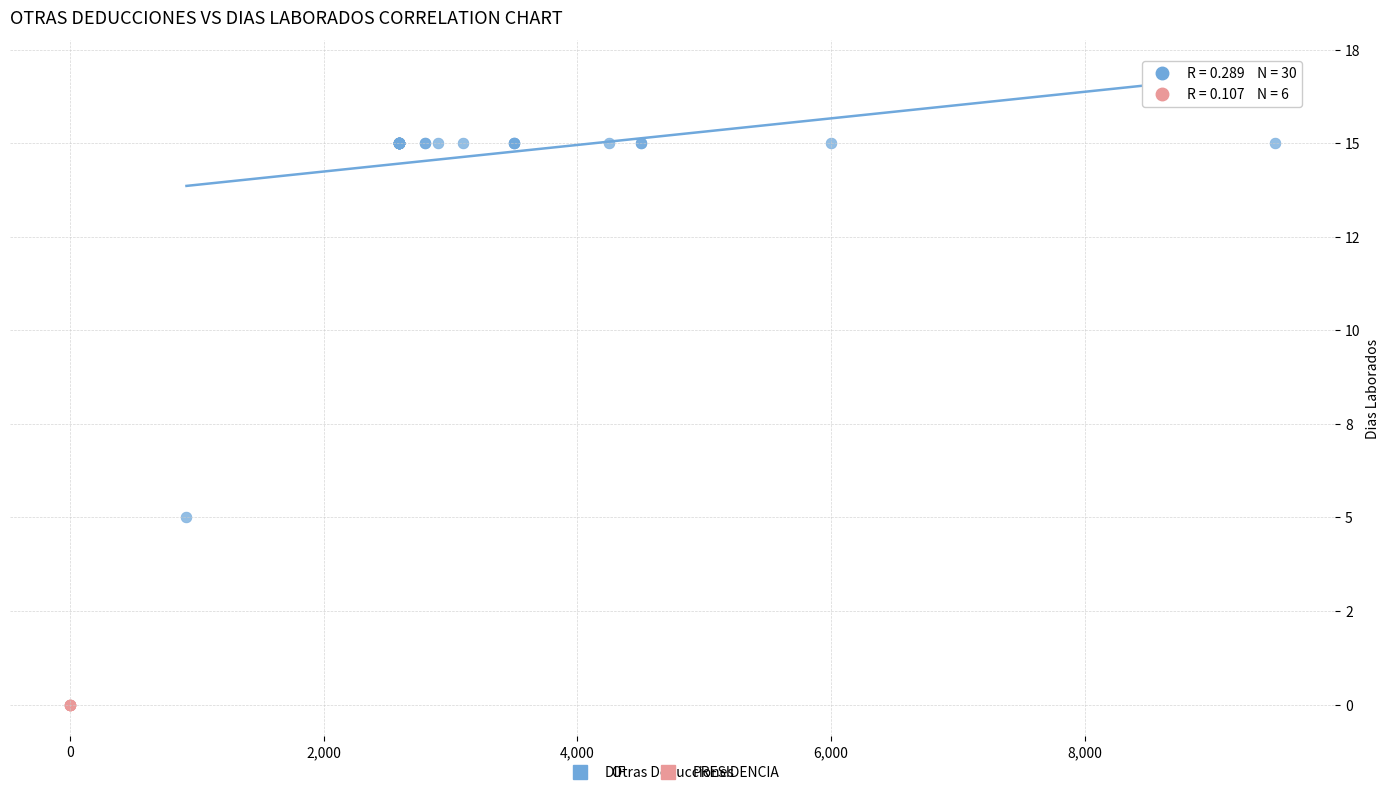

What are all the series names shown in the legend?

DIF, PRESIDENCIA